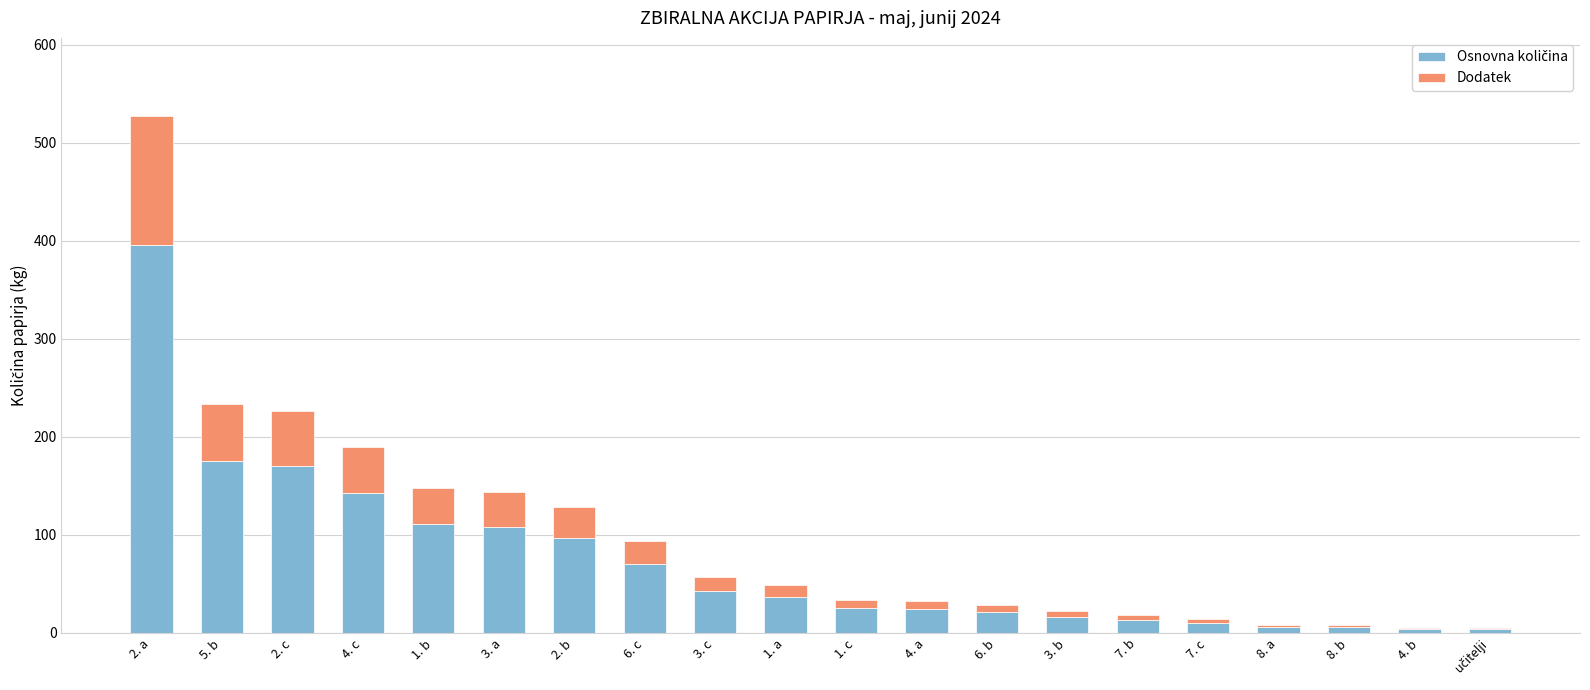

At which category is the sum across all series the highest?

2. a